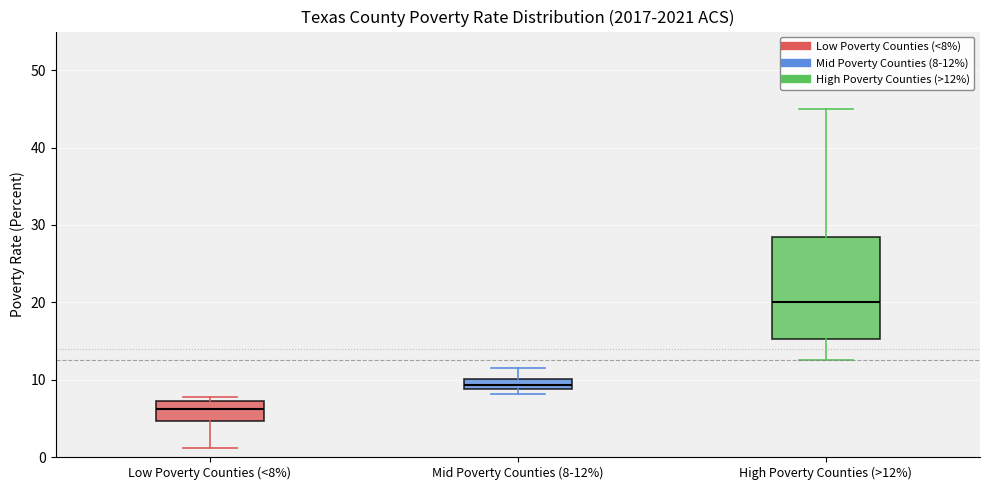

Where does the lower whisker of the box for Low Poverty Counties (<8%) end on the y-axis? The values are not printed on the chart, so give them approximately, as read against the axis.

1